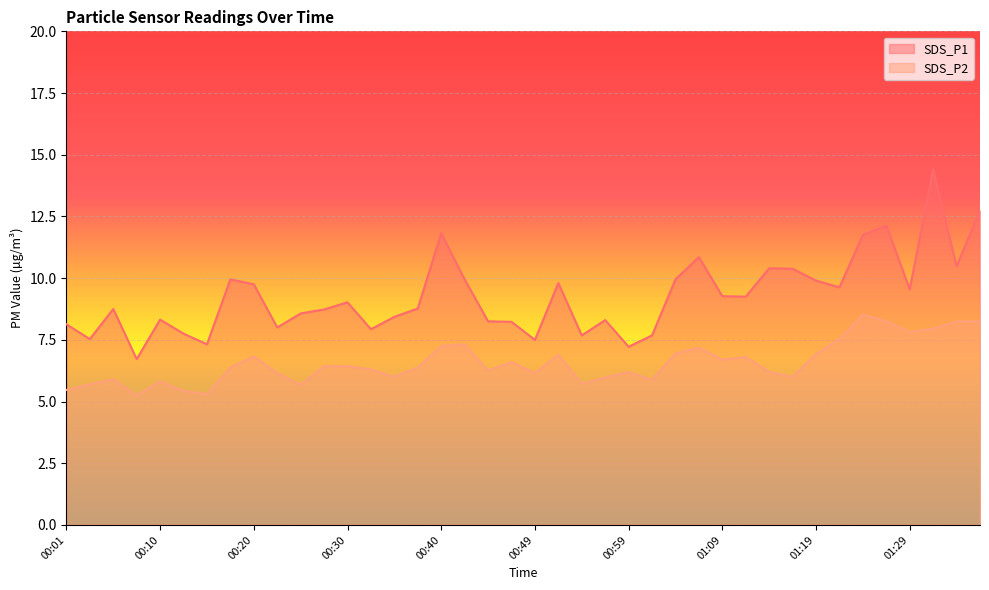

What is the label of the 2nd point from the left?

00:03